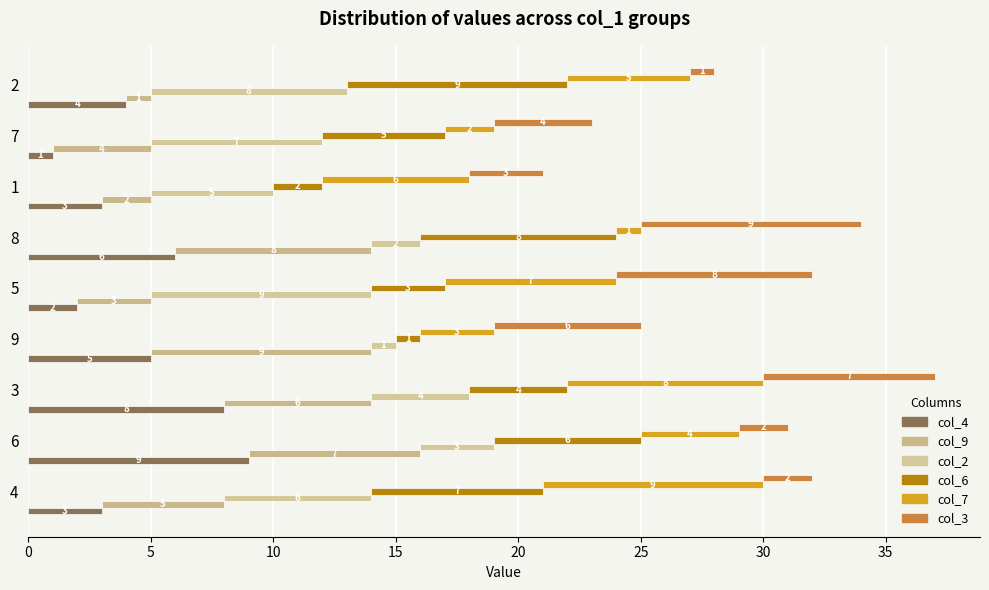

What are all the series names shown in the legend?

col_4, col_9, col_2, col_6, col_7, col_3